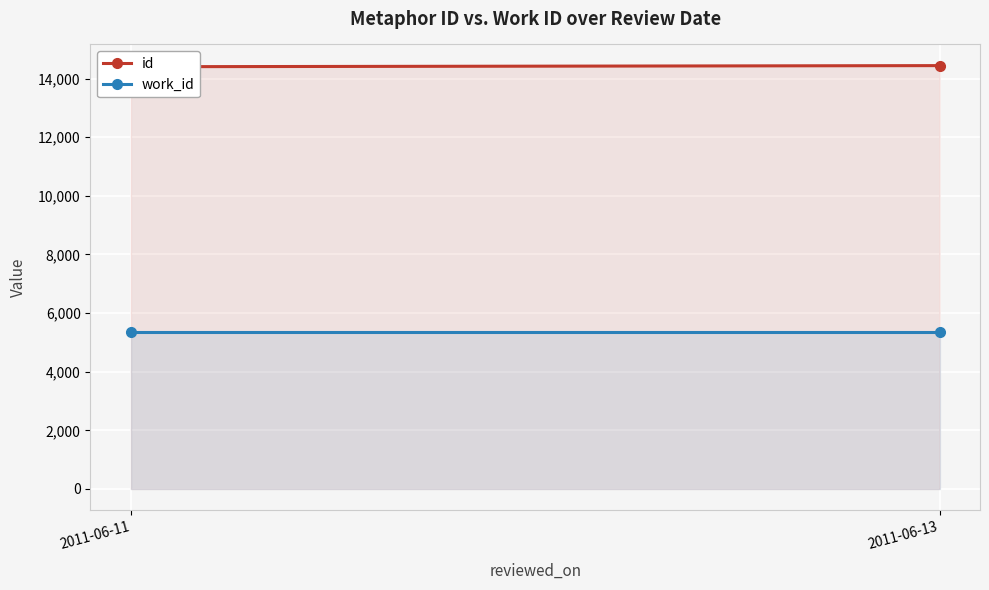

What is the sum of the work_id values at 2011-06-13 and 2011-06-11?

10732